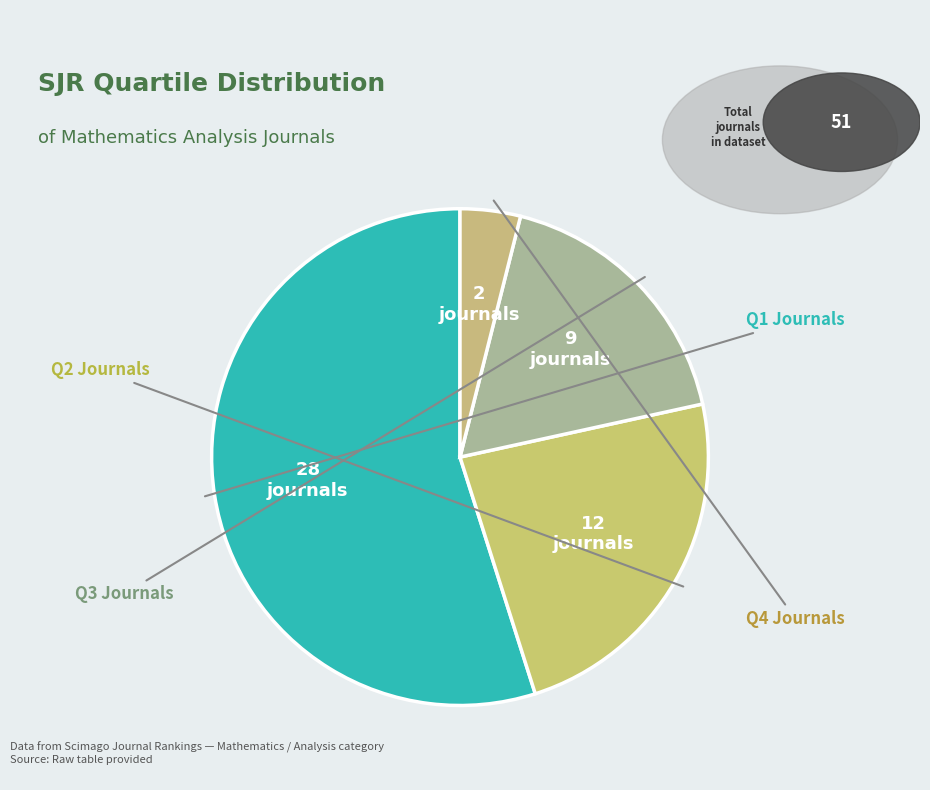

How many slices are in this pie chart?

4